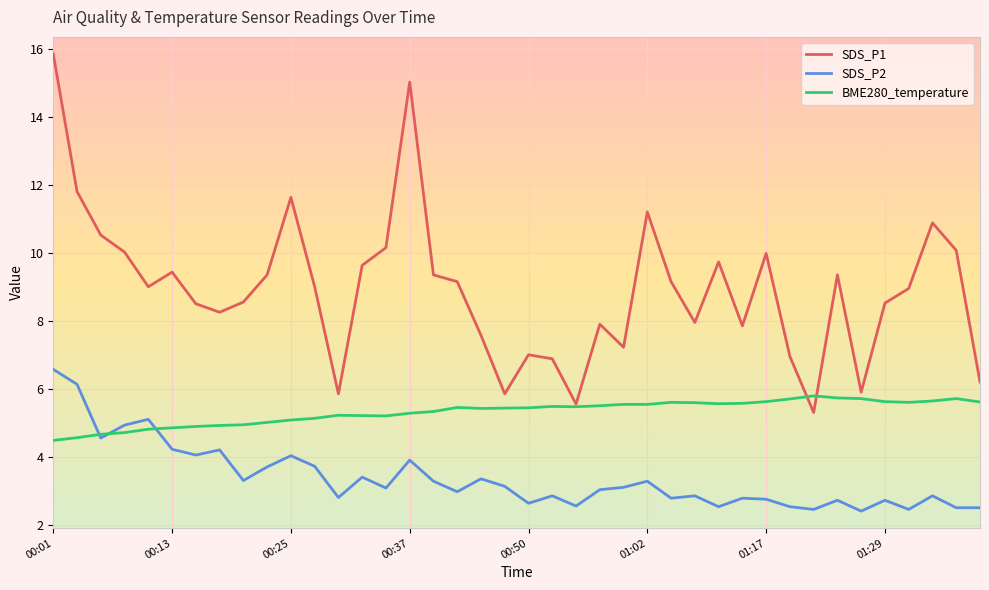

How many lines are shown in the chart?

3